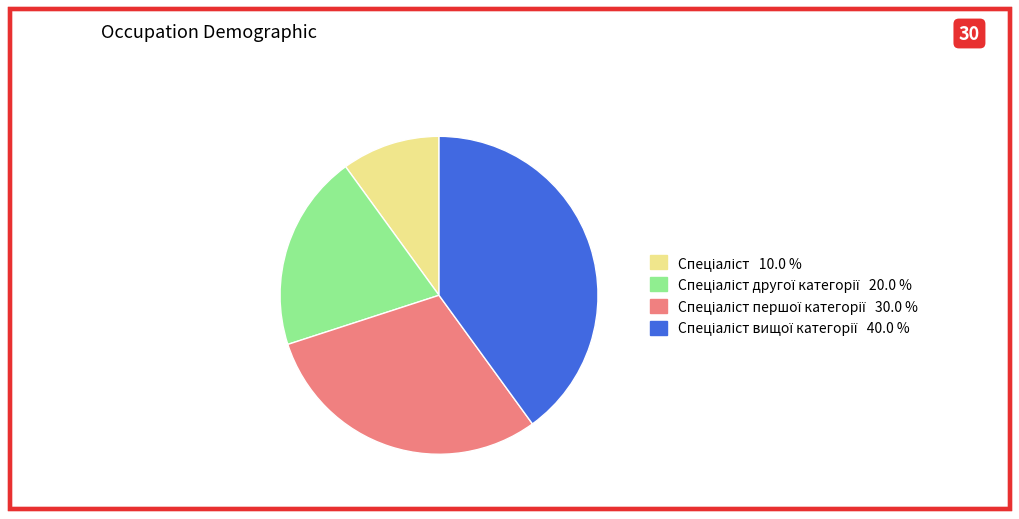

Does any single category account for the majority?

No